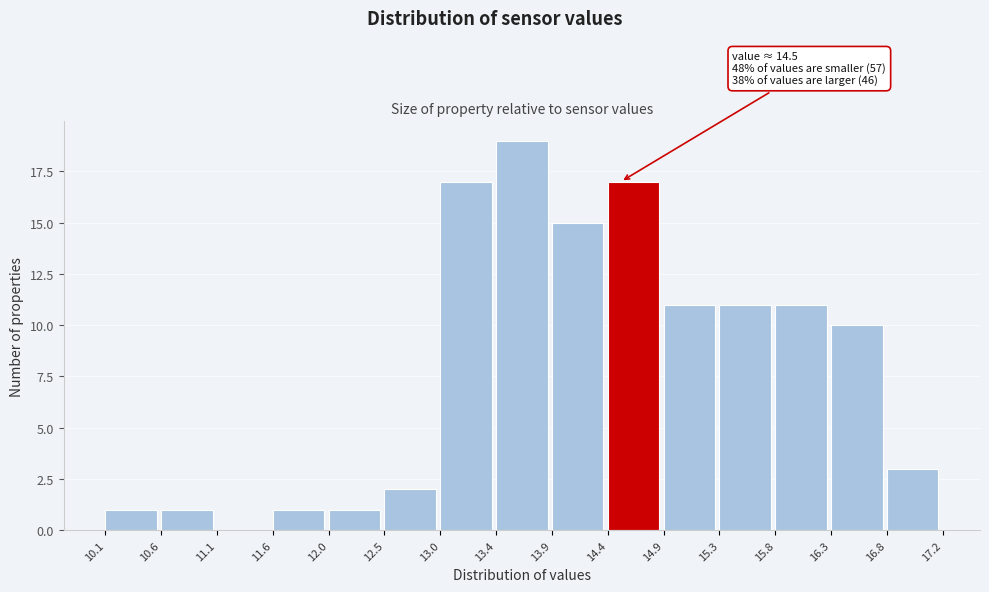

Which range on the x-axis has the tallest bar?

13.4 to 13.9